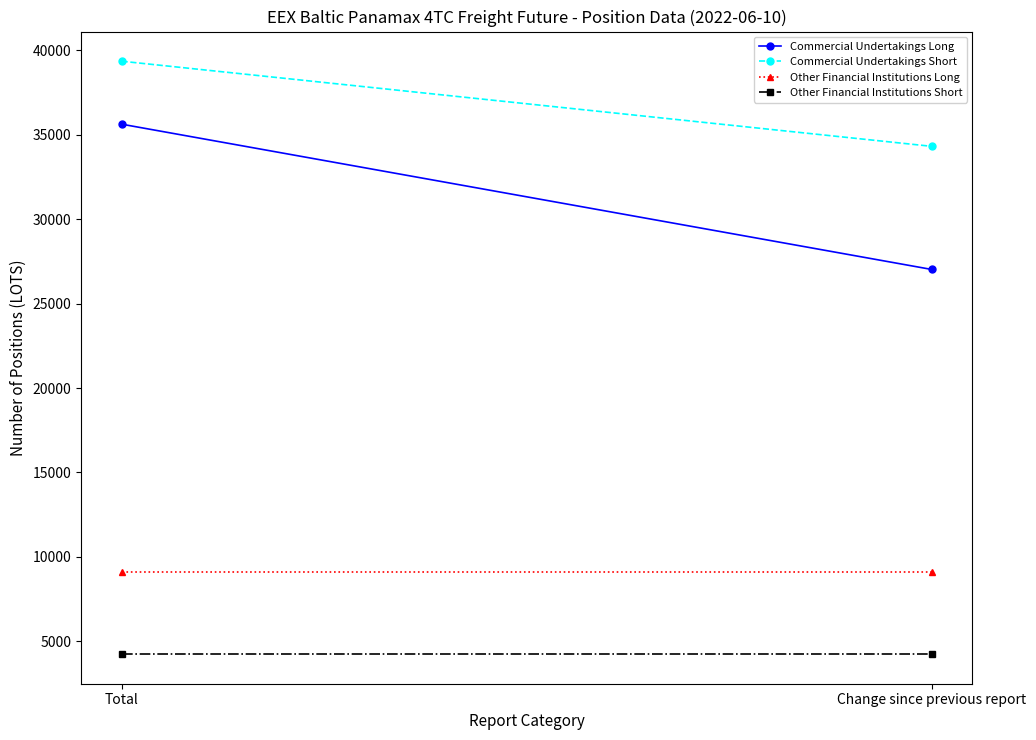

At how many categories does at least one series exceed 15401?

2